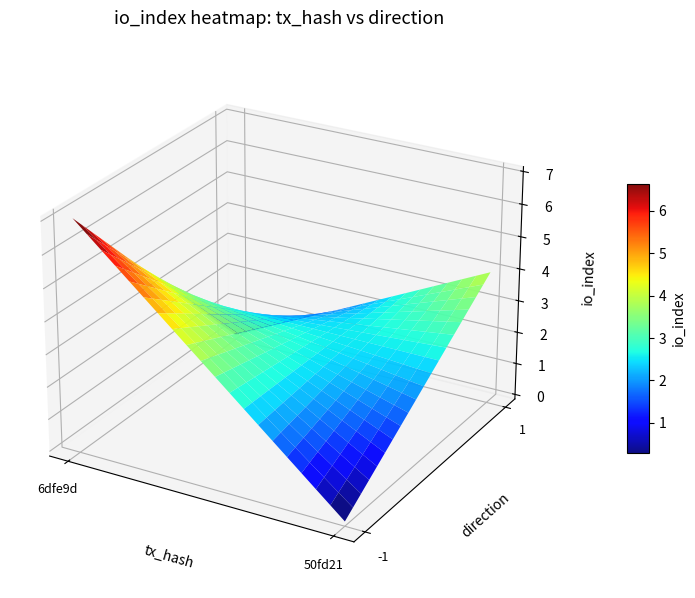

Count the 6dfe9d581f2d49f8e2af4be4287856315f38320 values in the range -1 to 7.

2